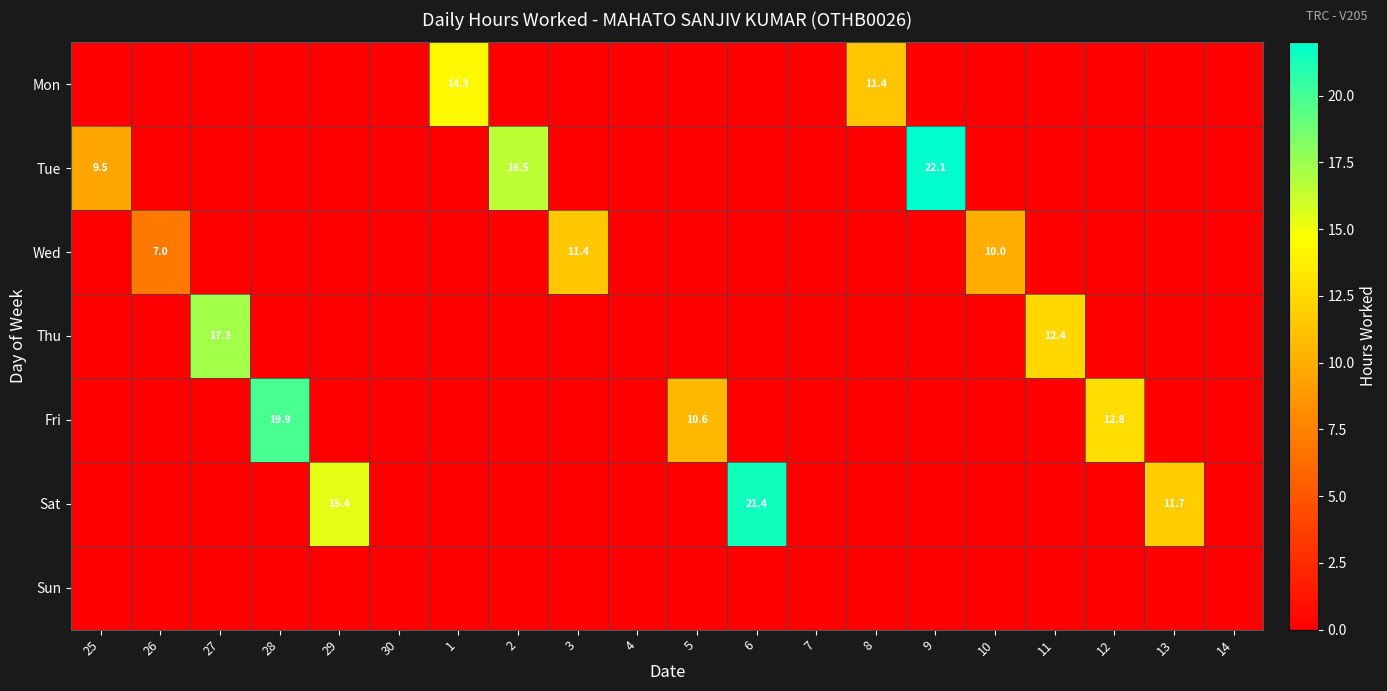

What is the sum of the Mon values at 8 and 1?

25.7